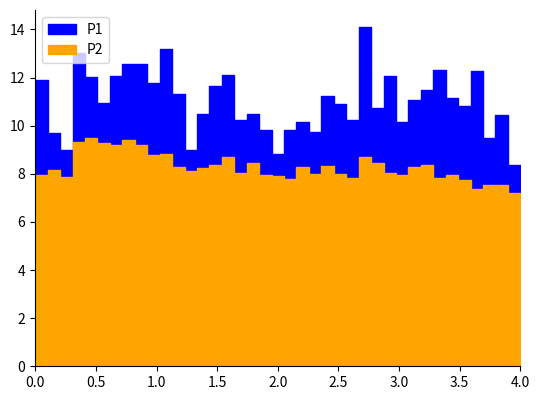

At which category does P1 reach its first local peak?

1